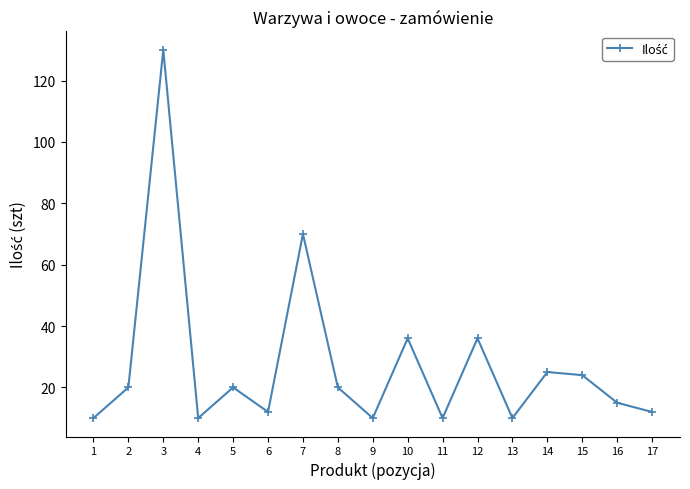

What is the difference between the maximum and minimum values?

120